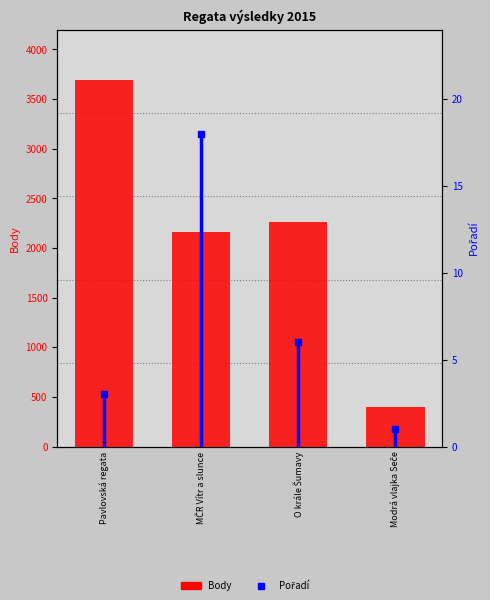

Does the chart contain any negative values?

No